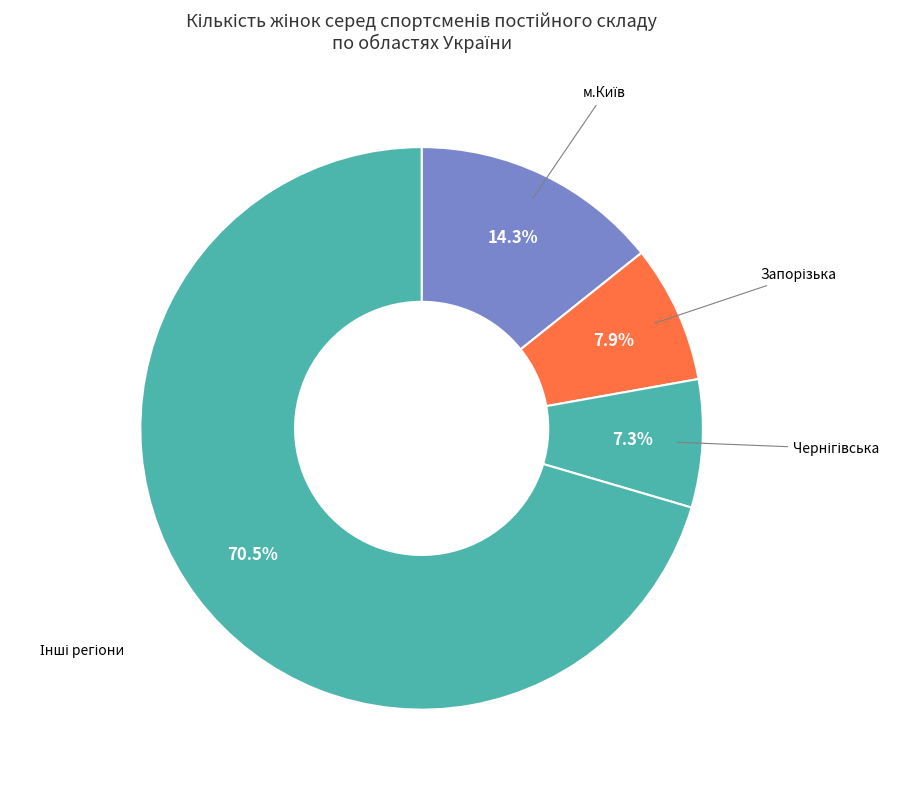

Is there a majority slice in this chart?

Yes